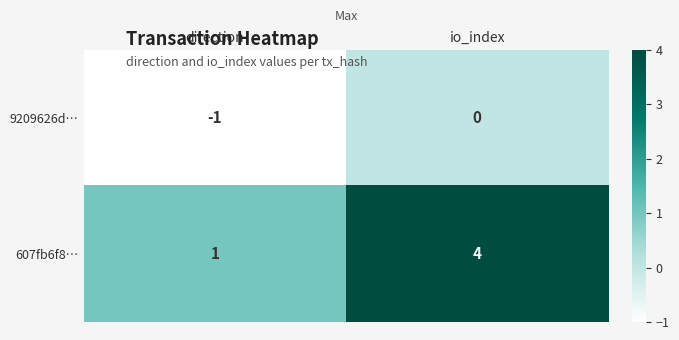

Reading left to right, list all the values displayed in this chart.

9209626d…: -1	0
607fb6f8…: 1	4